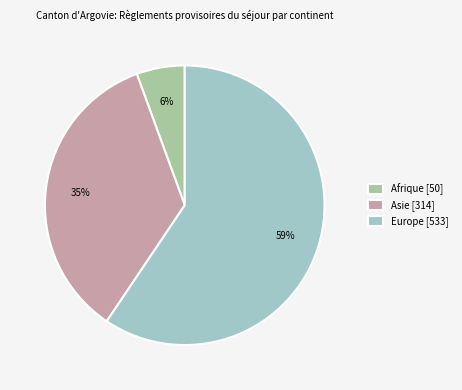

Which has a higher value, Asie [314] or Afrique [50]?

Asie [314]